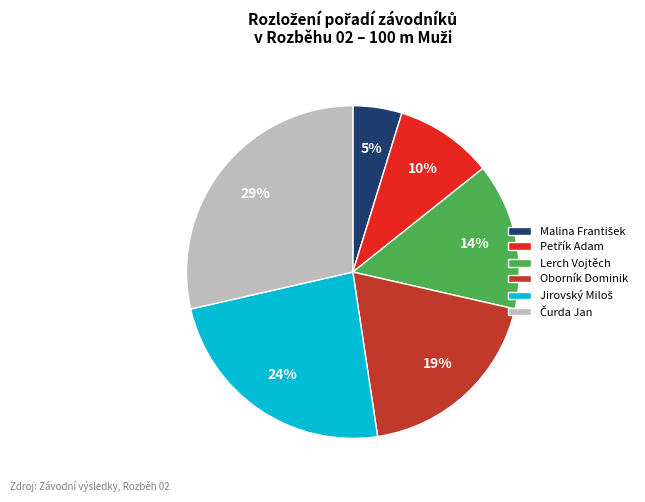

Which has a higher value, Oborník Dominik or Lerch Vojtěch?

Oborník Dominik